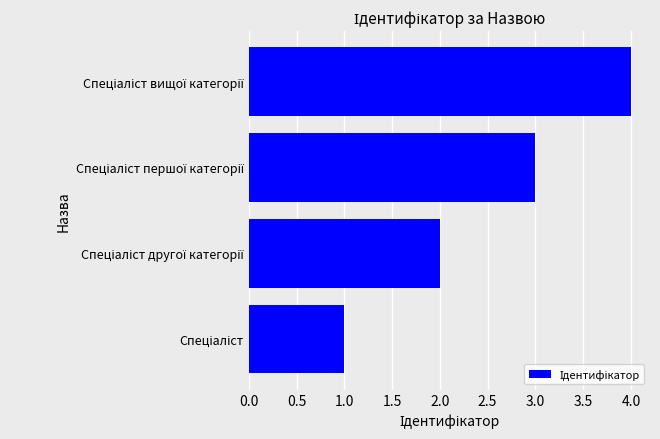

What is the maximum value shown in the chart?

4